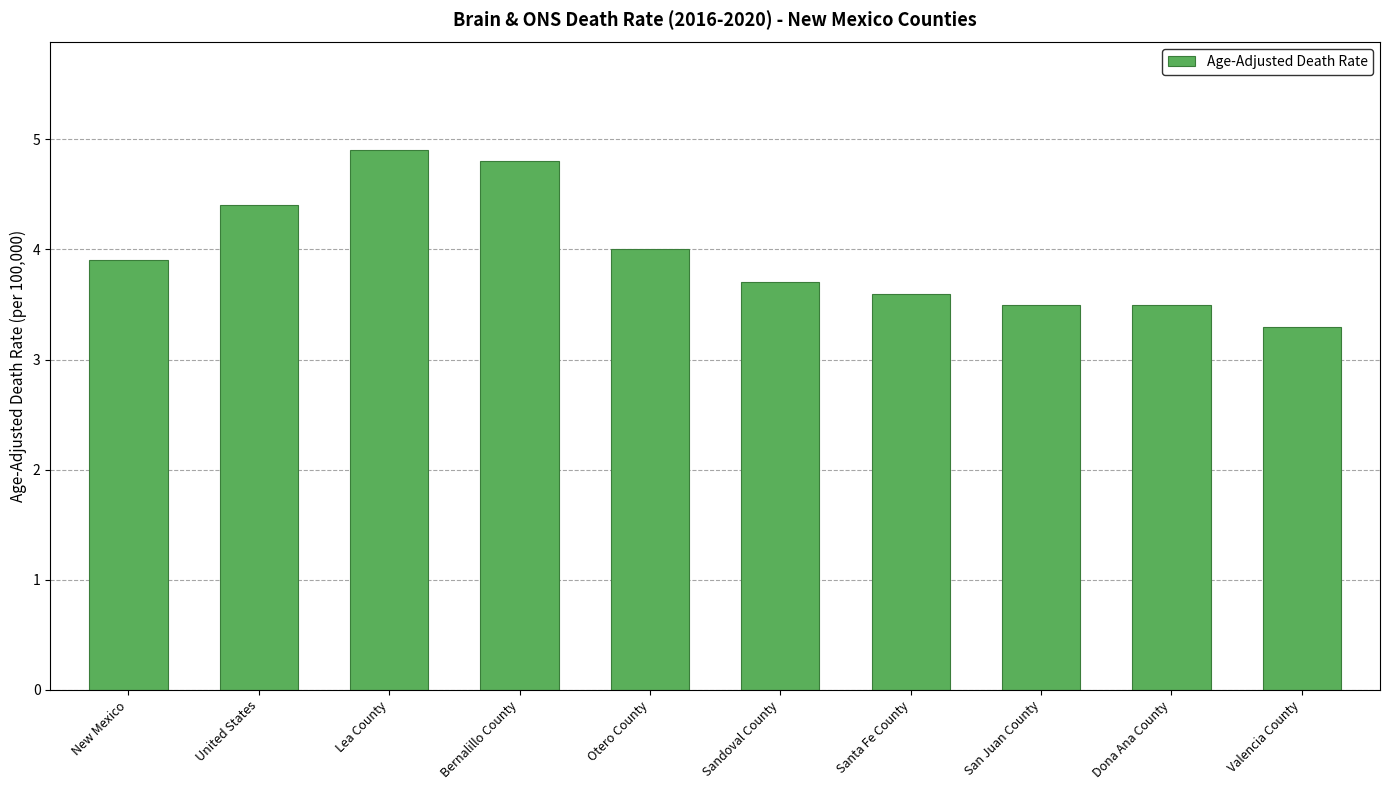

Reading right to left, what are all the values shown in this chart?

Valencia County=3.3	Dona Ana County=3.5	San Juan County=3.5	Santa Fe County=3.6	Sandoval County=3.7	Otero County=4.0	Bernalillo County=4.8	Lea County=4.9	United States=4.4	New Mexico=3.9